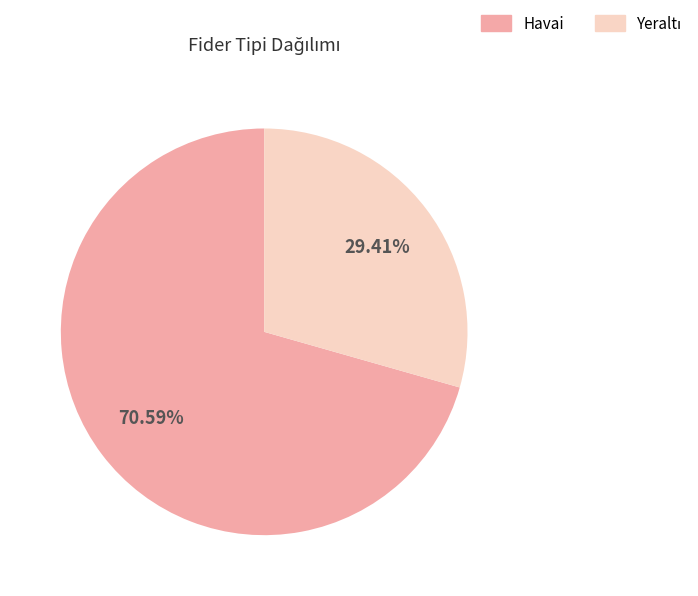

Count the number of slices in the pie.

2